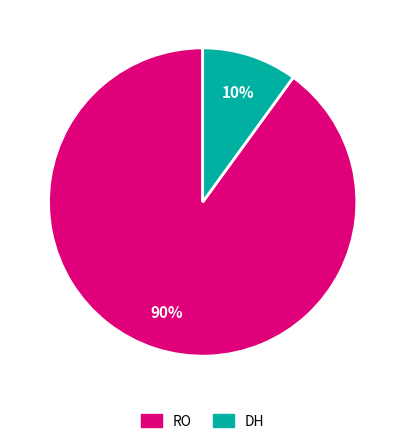

What percentage is the RO slice, to the nearest percent?

90%